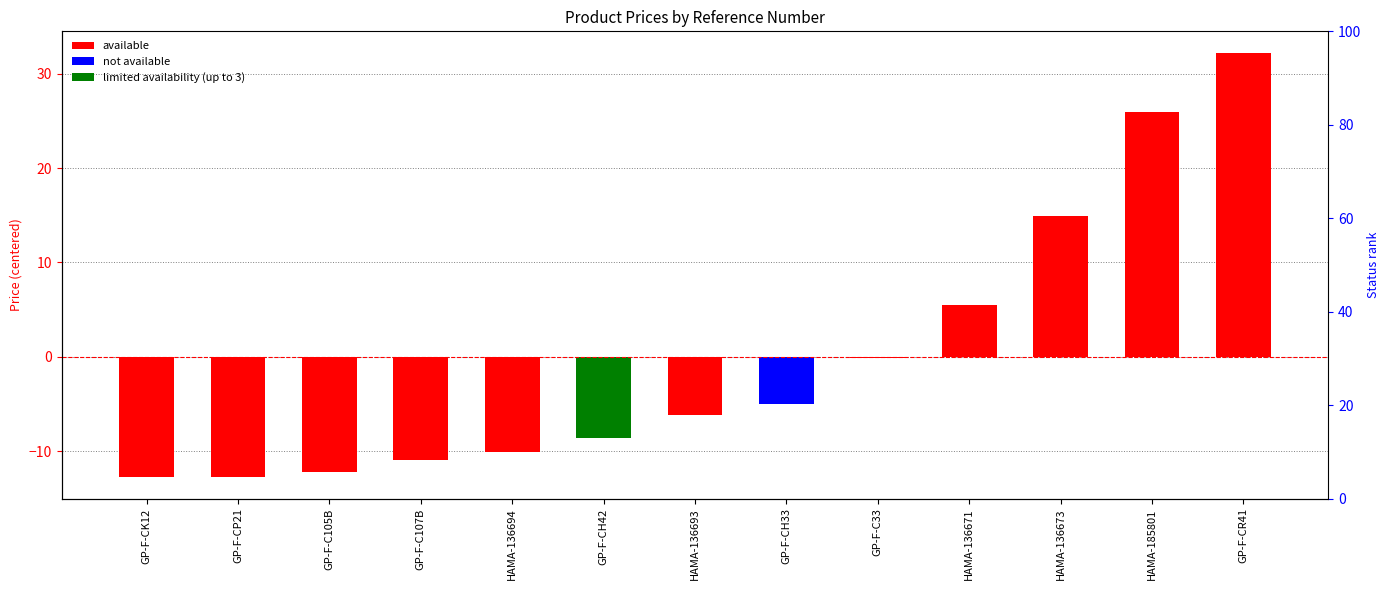

The value of available at GP-F-C107B is -11.0. True or false?

True